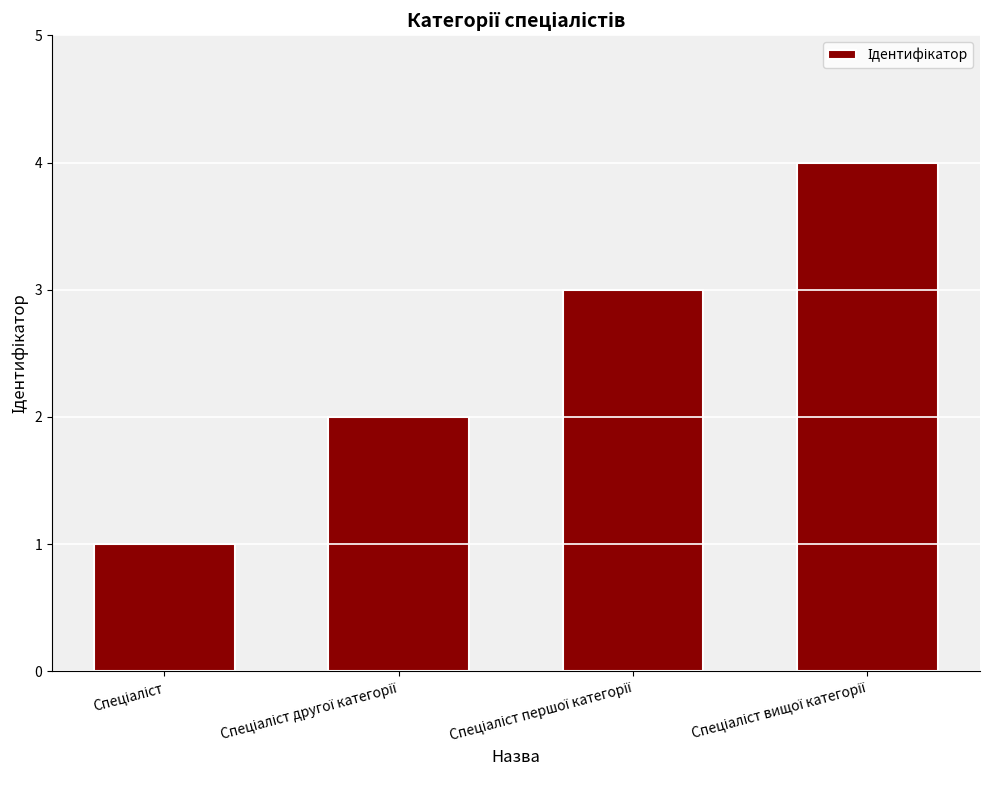

What is the maximum value shown in the chart?

4